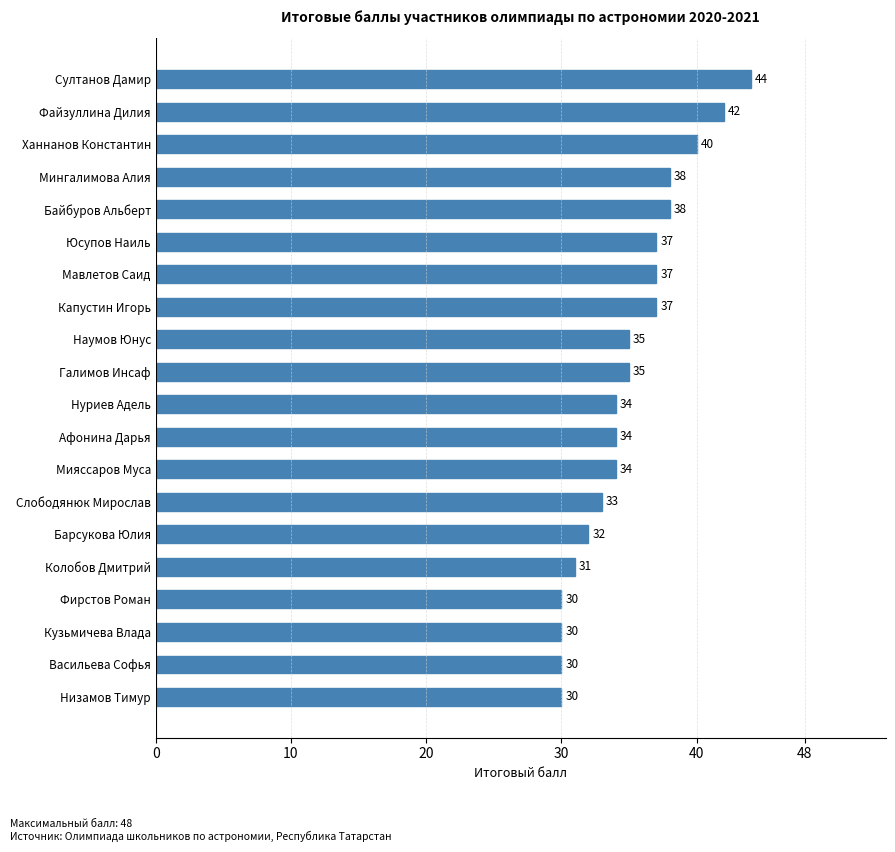

Which has a higher value, Низамов Тимур or Ханнанов Константин?

Ханнанов Константин